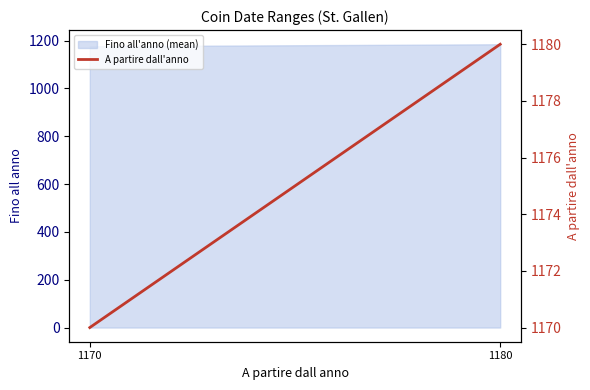

At which label is the value closest to 1175?

1170